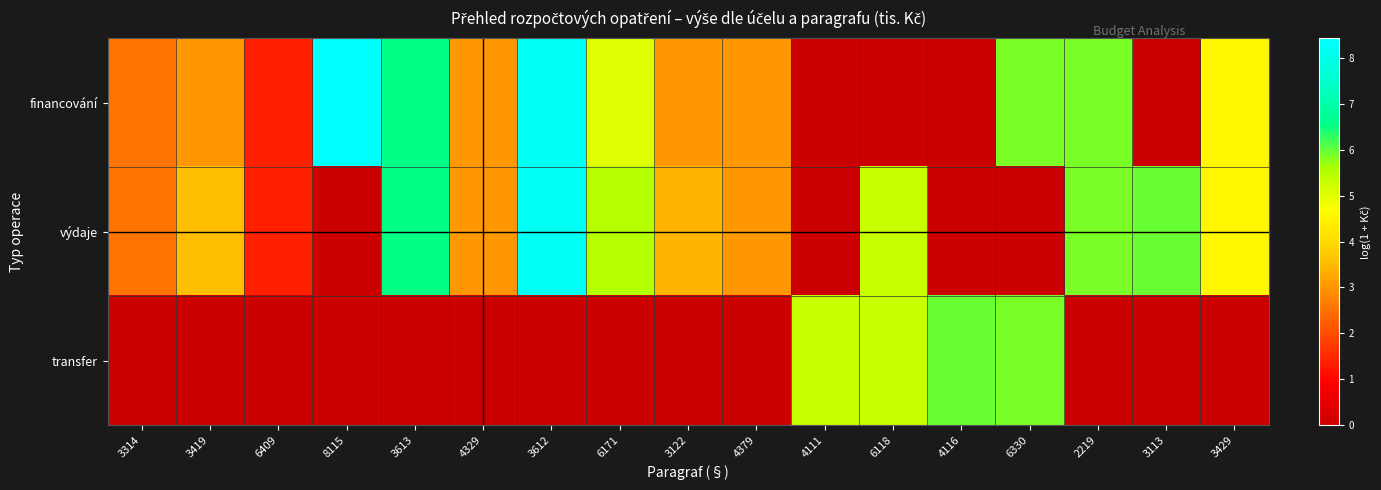

How many series are shown in this chart?

3